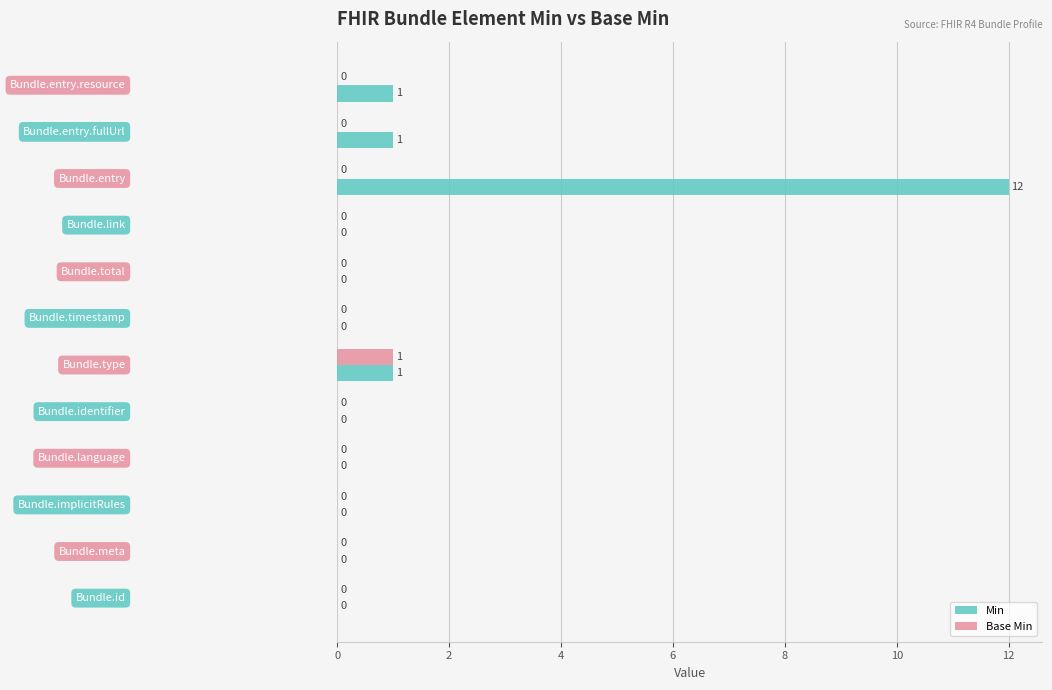

What are all the series names shown in the legend?

Min, Base Min